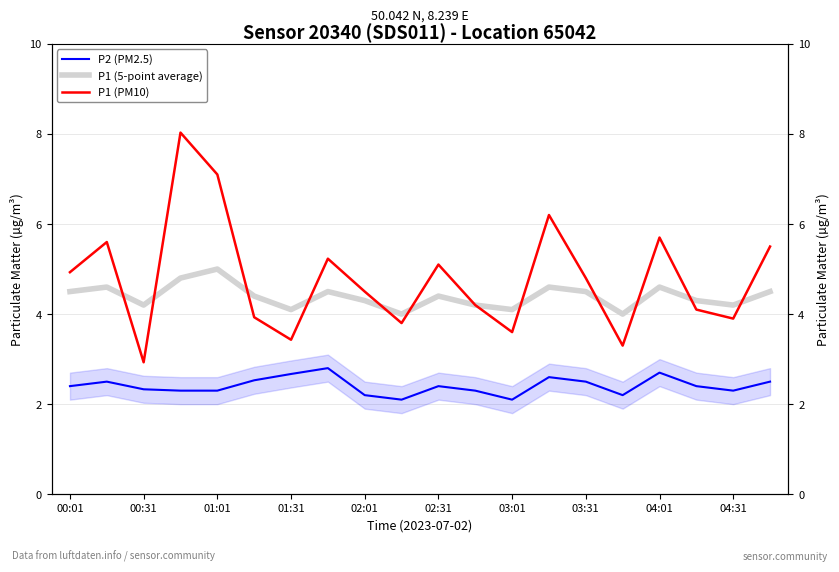

What is the label of the 3rd point from the right?

17